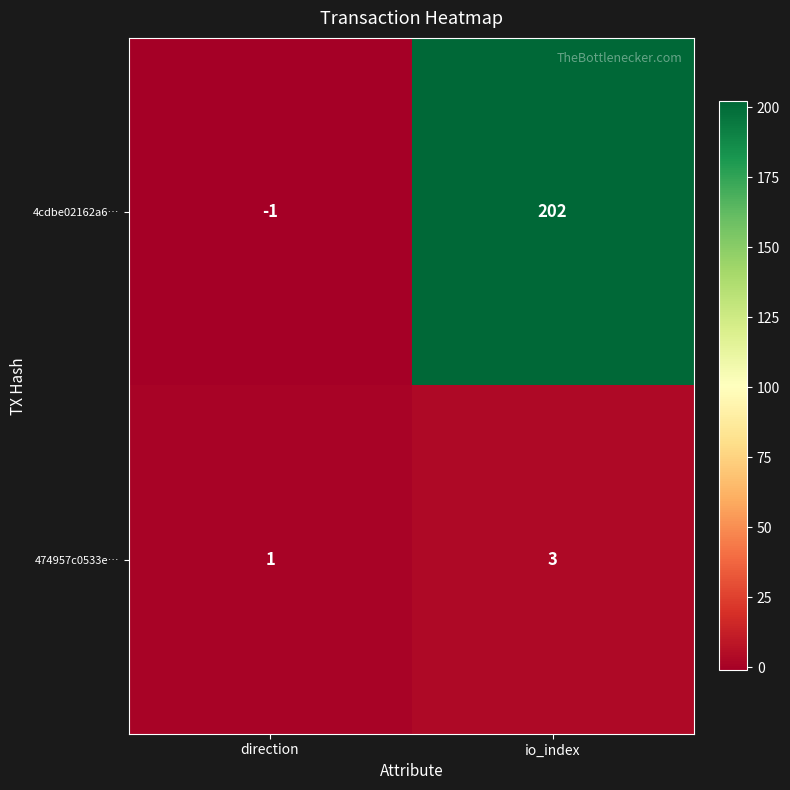

List the series in order of their peak value, highest first.

4cdbe02162a6…, 474957c0533e…